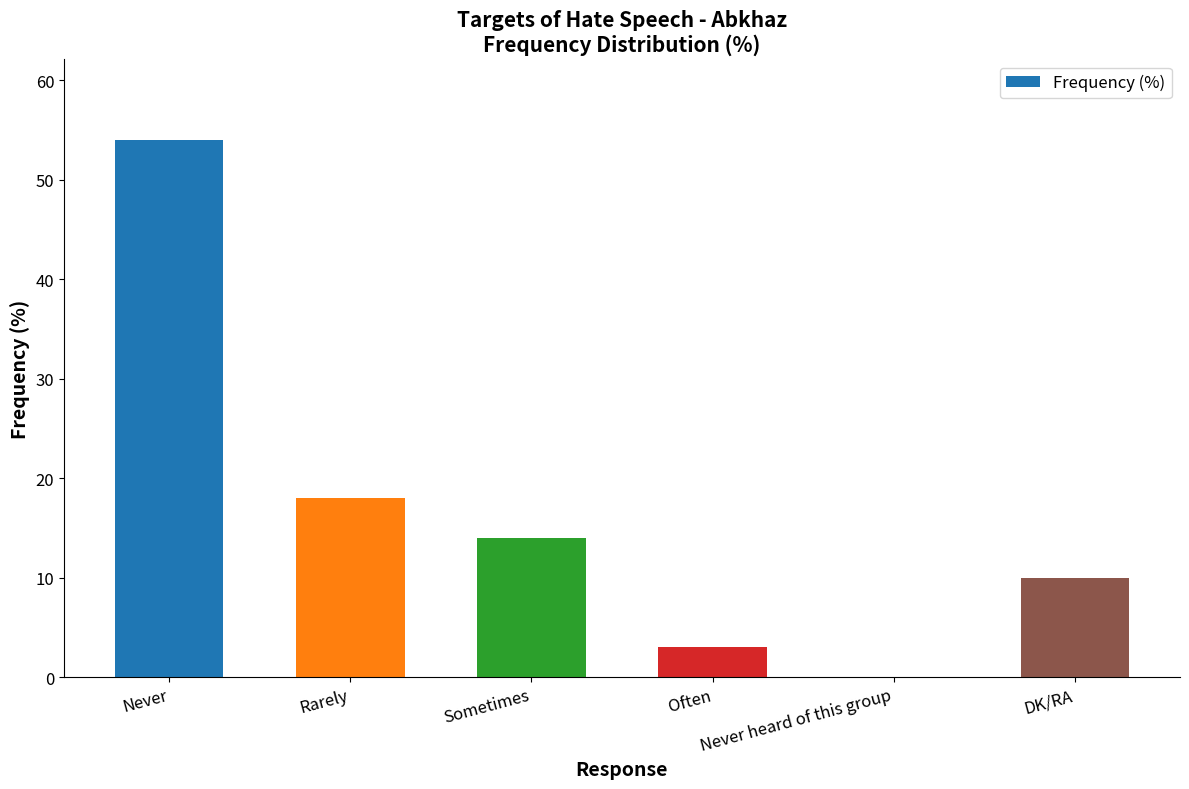

Are the bars horizontal?

No